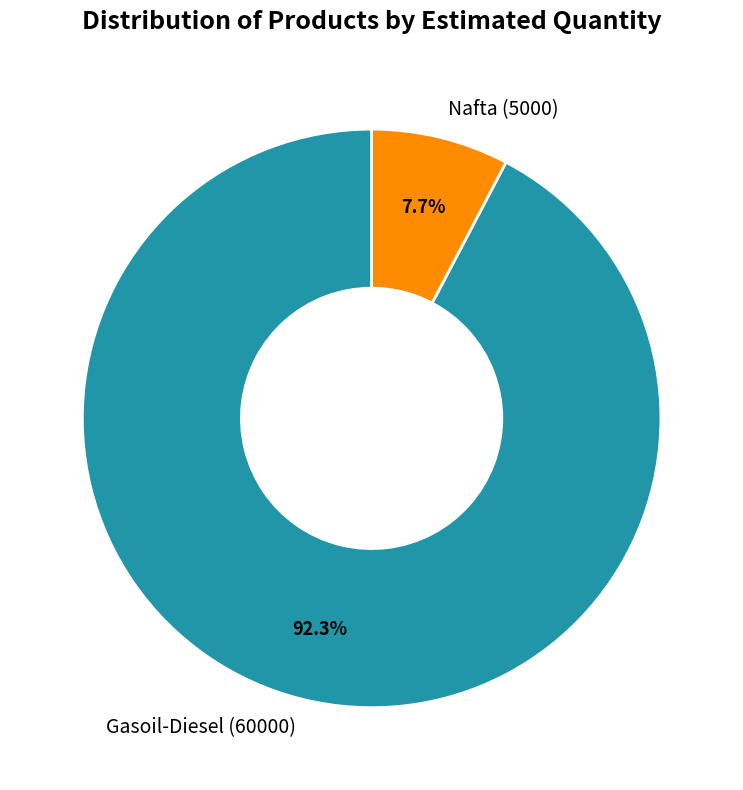

Which slice is the largest?

Gasoil-Diesel (60000)